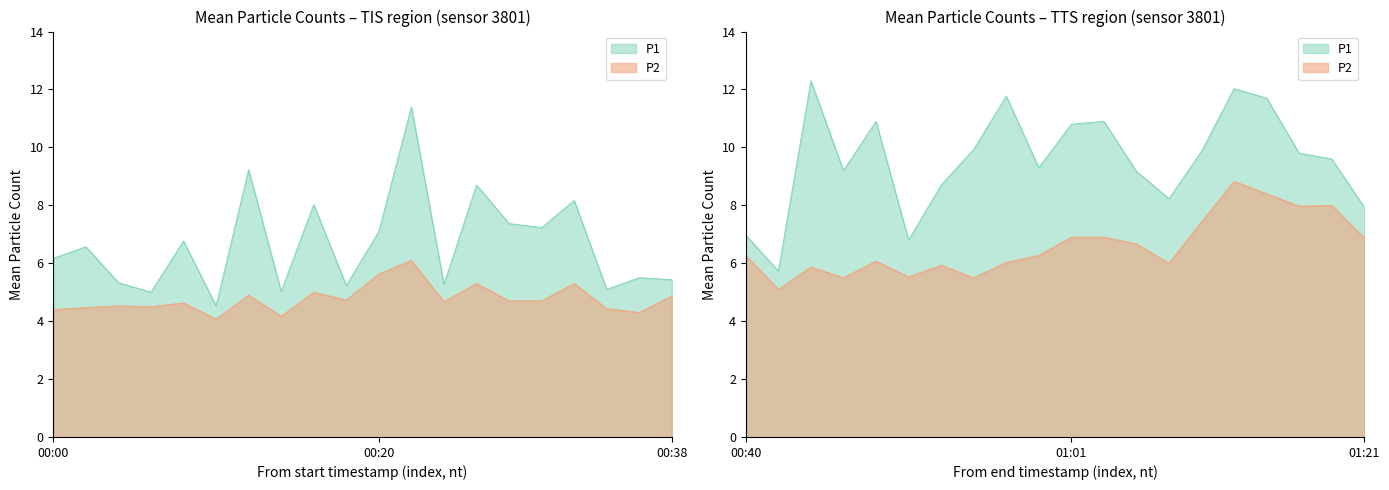

What is the sum of the P1 values at 01:09 and 00:24?

15.1